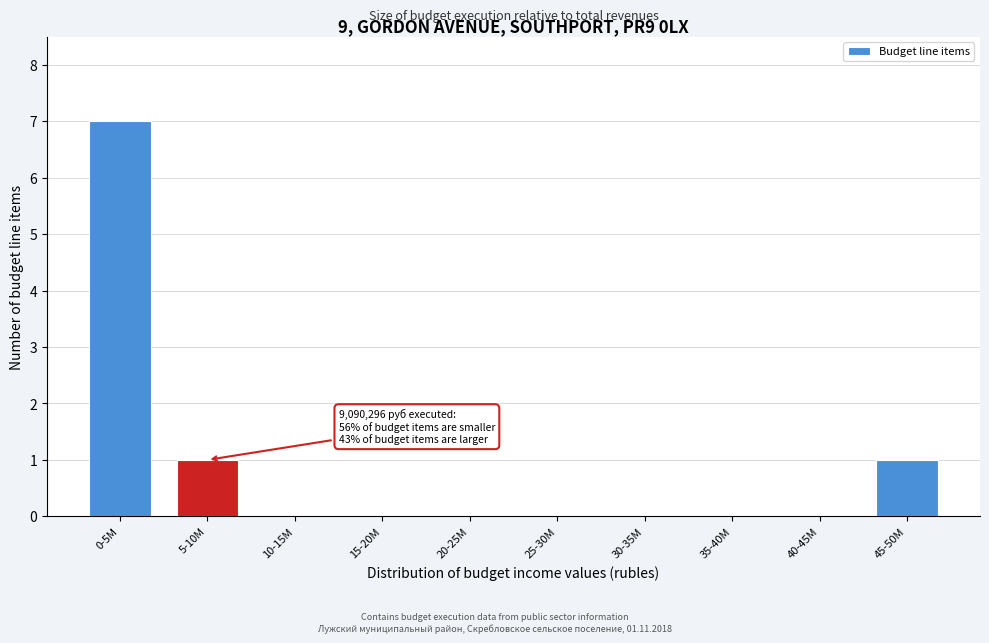

Reading right to left, what are all the values shown in this chart?

45-50M=1	40-45M=0	35-40M=0	30-35M=0	25-30M=0	20-25M=0	15-20M=0	10-15M=0	5-10M=1	0-5M=7